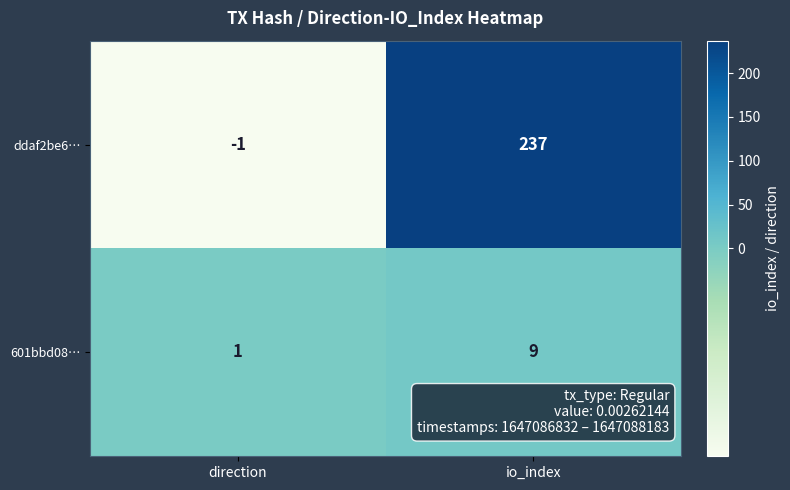

Reading left to right, transcribe all the data shown in this chart.

ddaf2be6…: -1	237
601bbd08…: 1	9